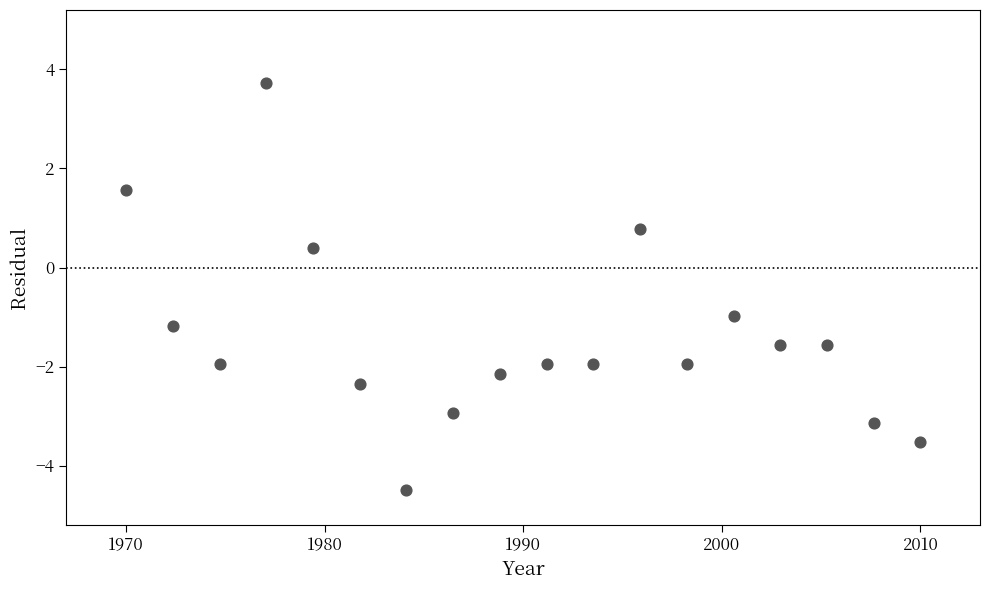

What Y value in the scatter plot is closest to 0?

0.4